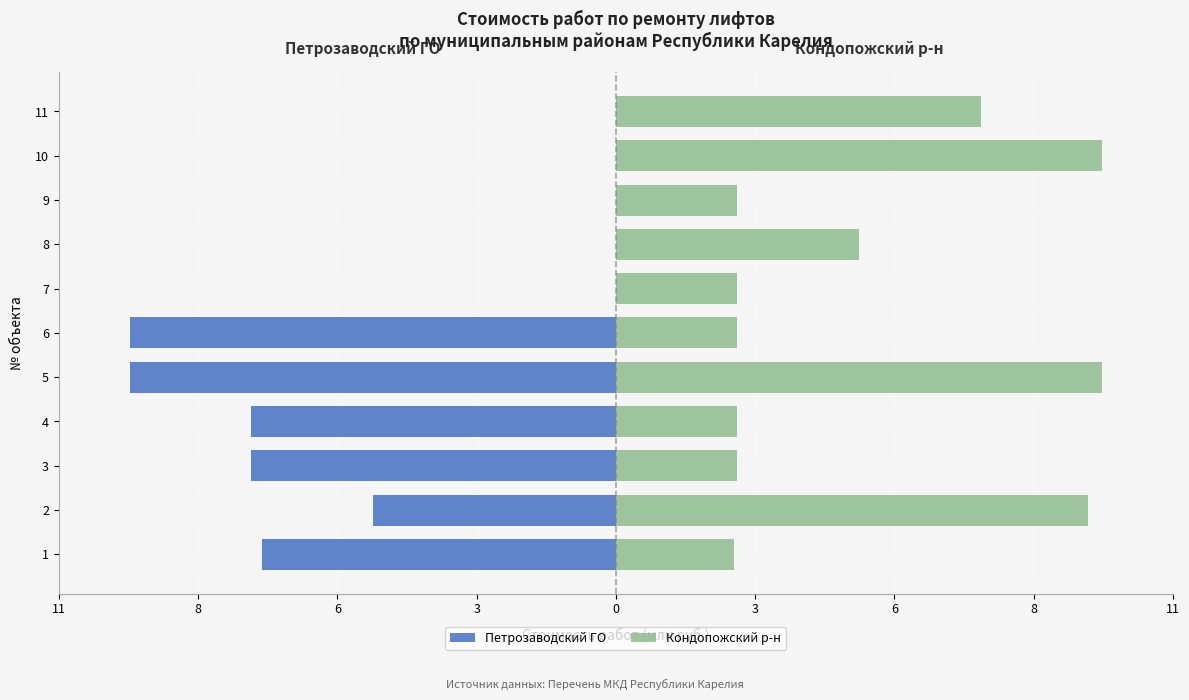

What is the sum of the Петрозаводский ГО values at 4 and 9?

-7.2